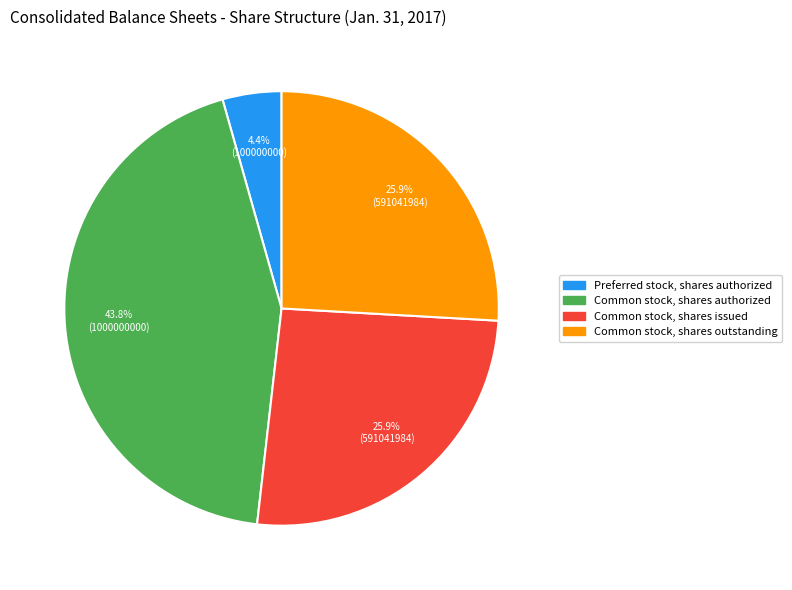

Which has a higher value, Common stock, shares outstanding or Preferred stock, shares authorized?

Common stock, shares outstanding